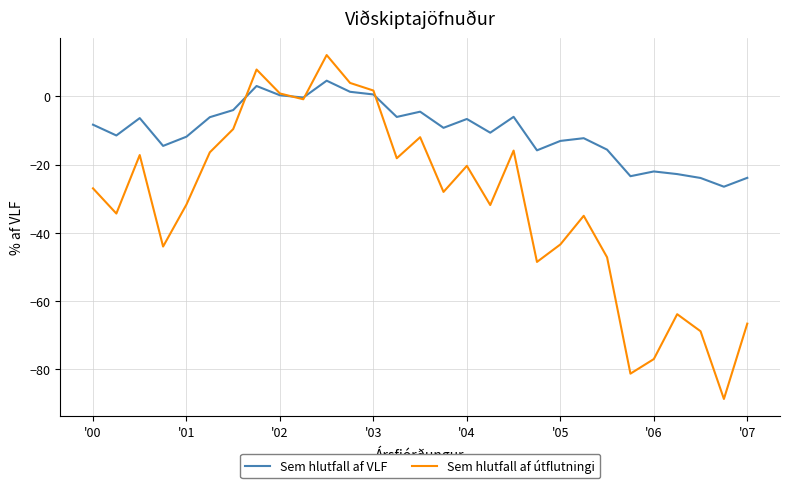

How many interior local valleys does the Sem hlutfall af útflutningi series have?

9